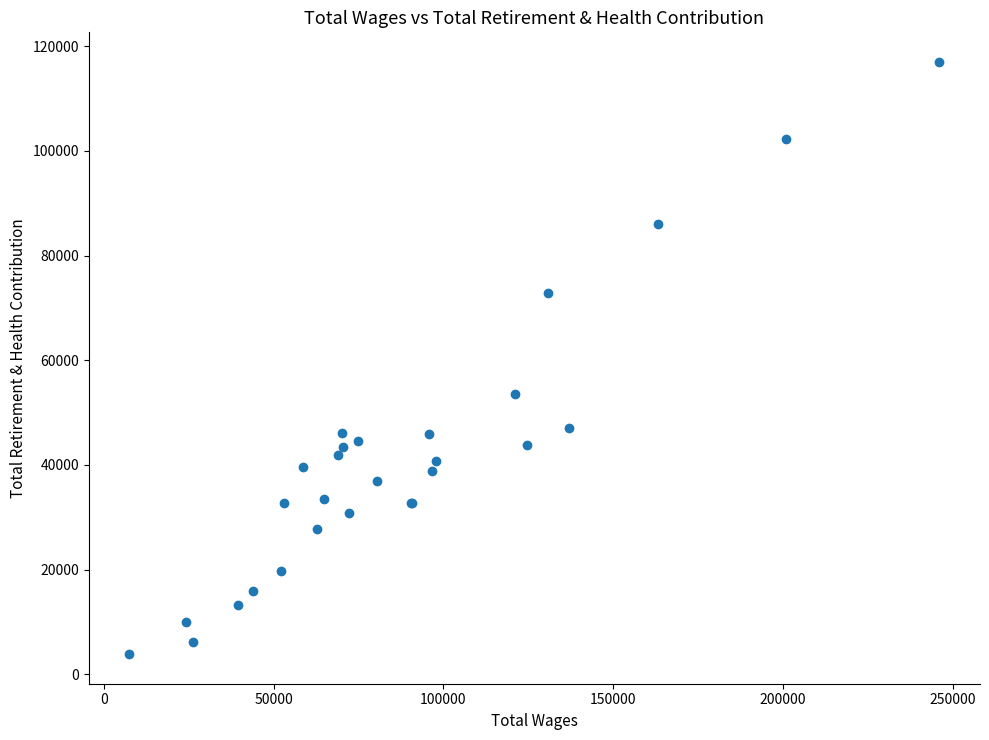

What Y value in the scatter plot is closest to 60428?

53547